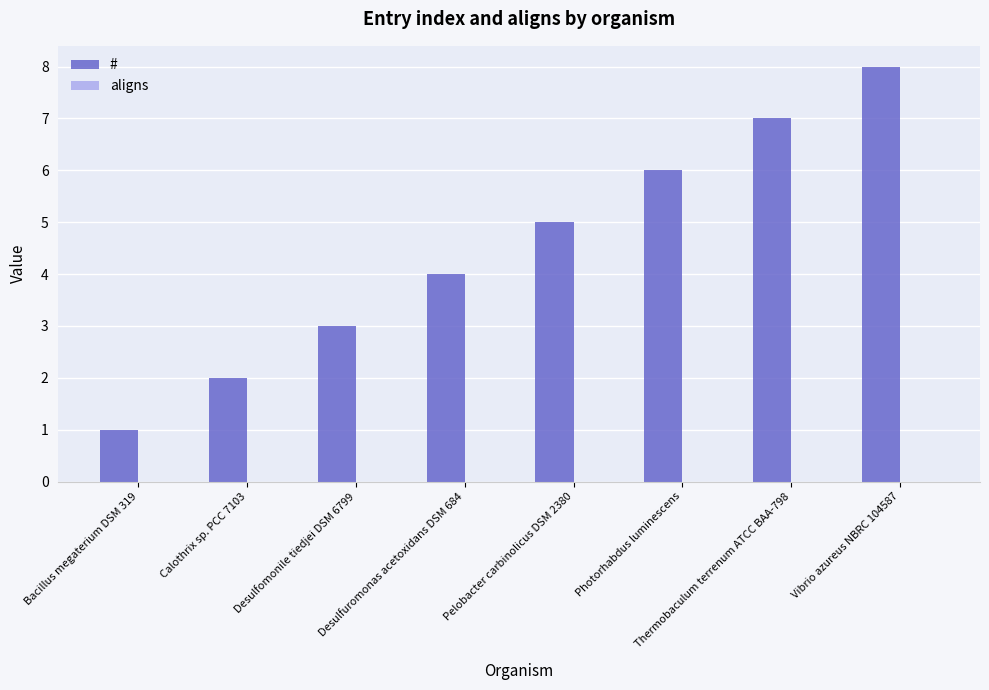

What is the sum of all values?

36